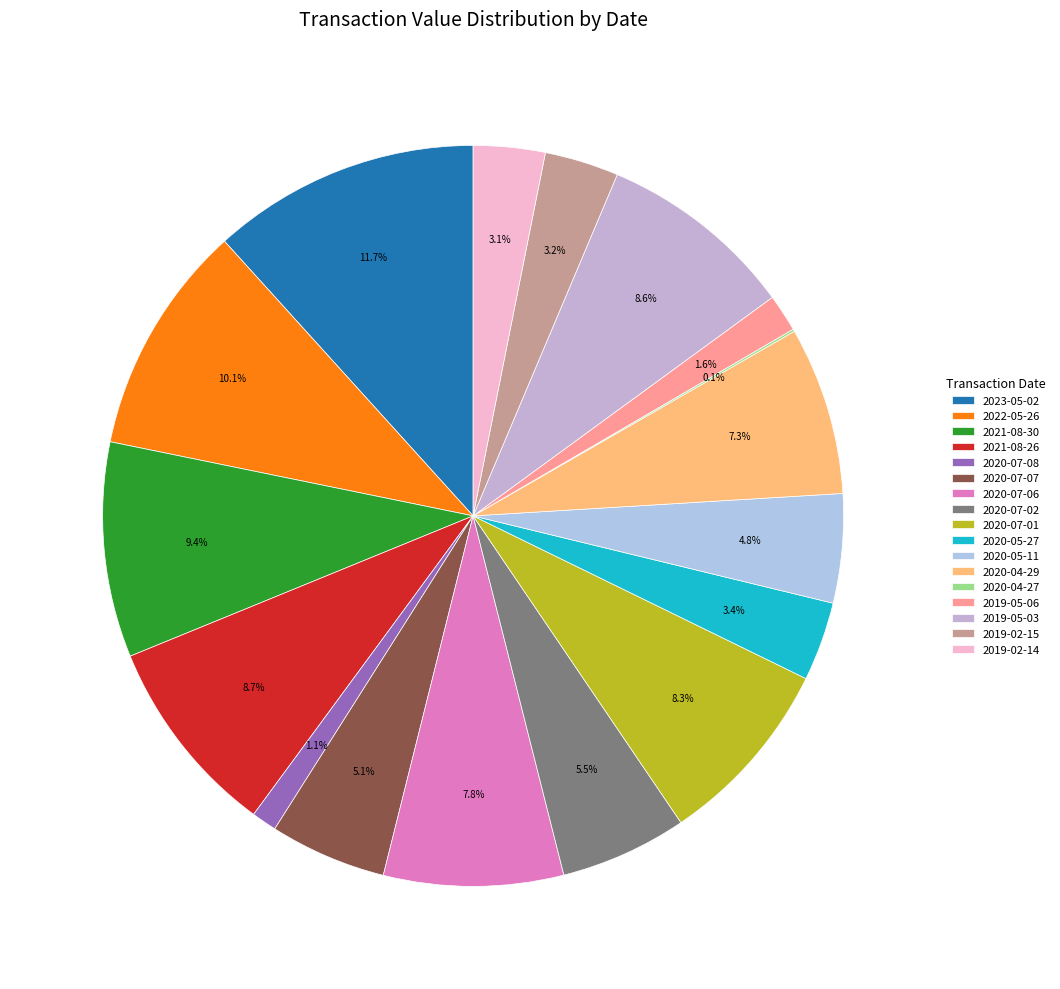

Is there any slice that represents more than half of the pie?

No